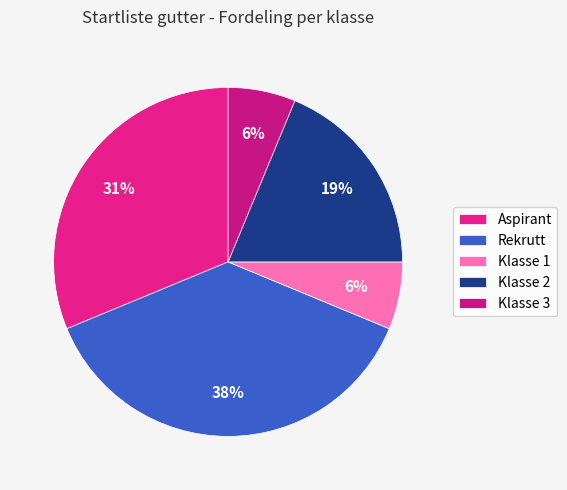

How many slices are in this pie chart?

5